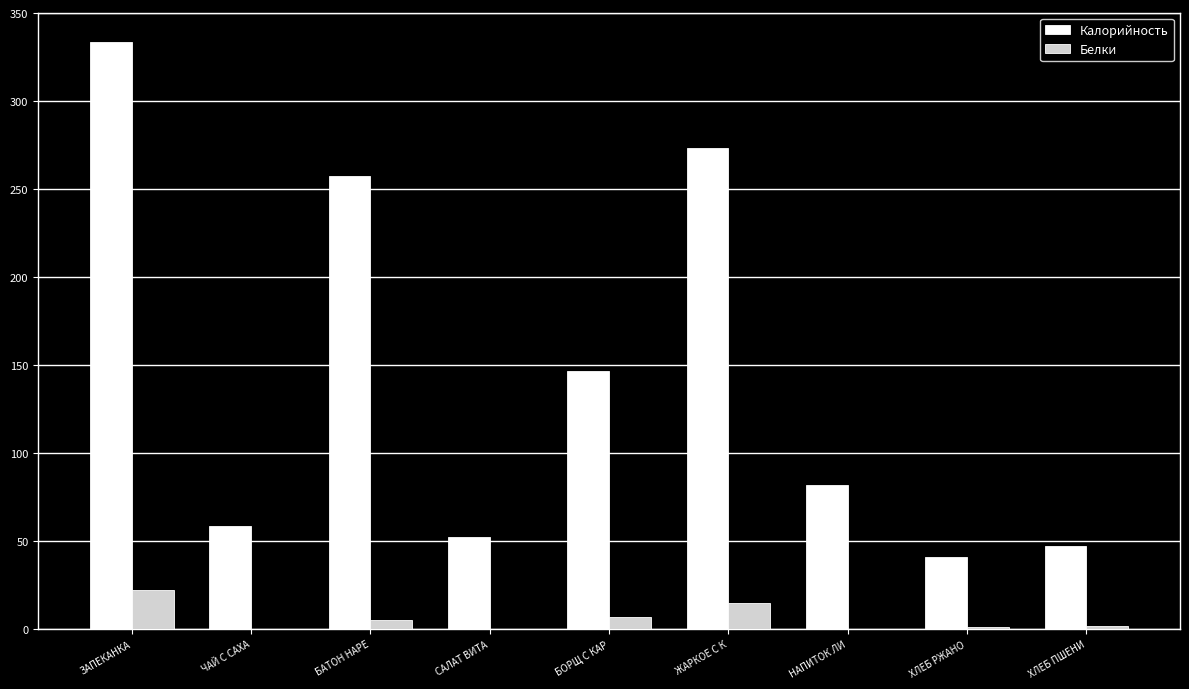

What is the maximum value for Калорийность?

333.5